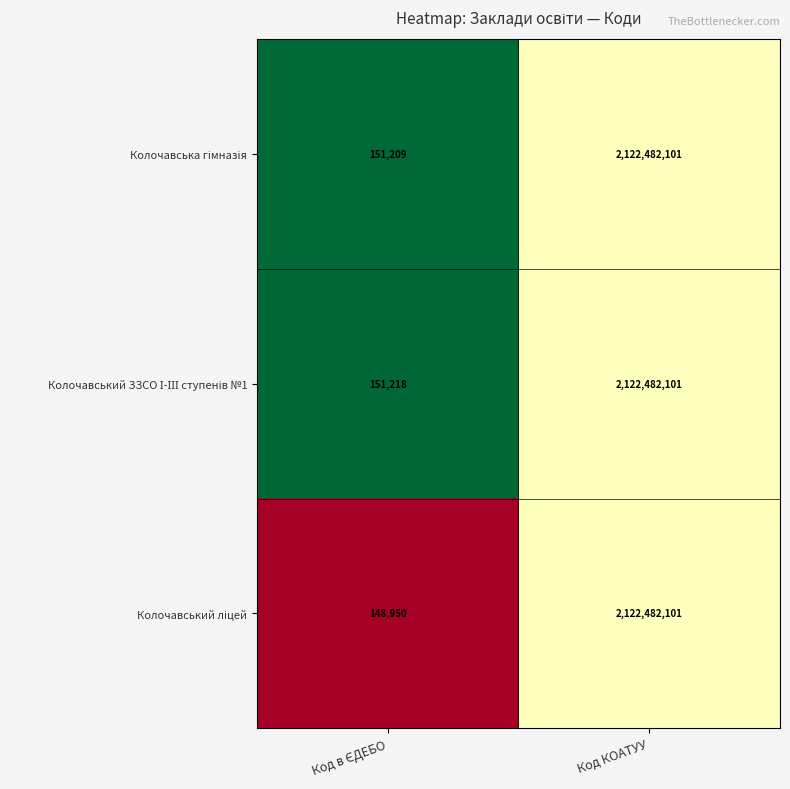

At which category is the sum across all series the highest?

Код КОАТУУ